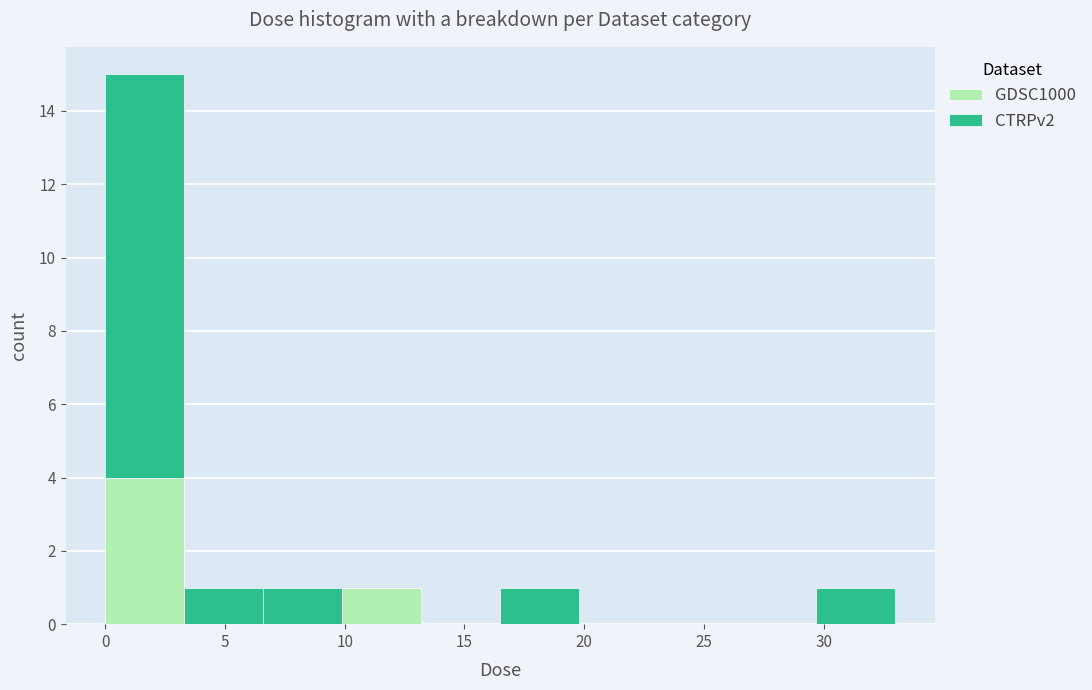

Reading left to right, transcribe this chart: for each stacked bar, give the range it covers on the x-axis and its total height. Neither the bar edges nor the heights are printed on the chart, so give them approximately, as read against the axes.

0.0 to 3.5: 15
3.5 to 6.5: 1
6.5 to 10.0: 1
10.0 to 13.0: 1
13.0 to 16.5: 0
16.5 to 20.0: 1
20.0 to 23.0: 0
23.0 to 26.5: 0
26.5 to 29.5: 0
29.5 to 33.0: 1